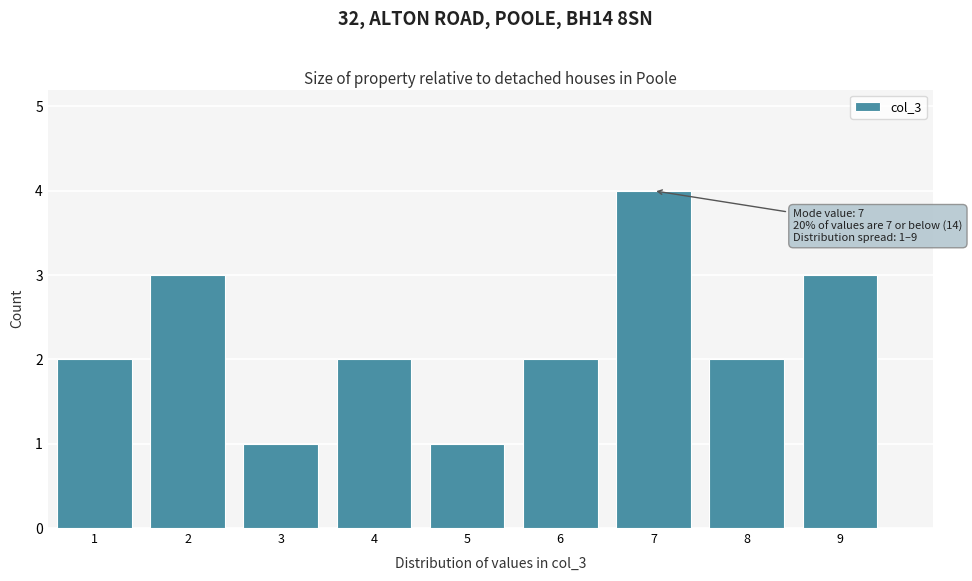

Over which range of the x-axis is the bar tallest?

6.5 to 7.5